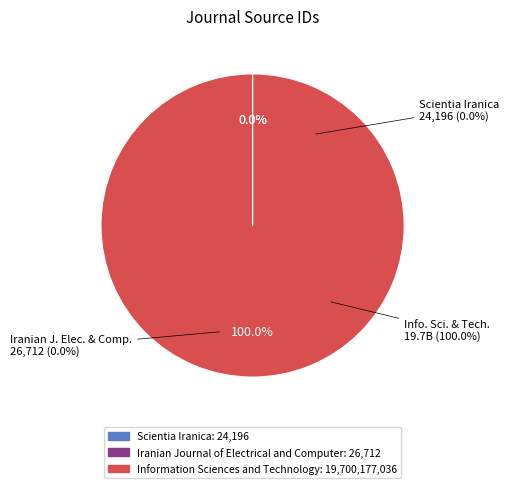

How many slices are in this pie chart?

3